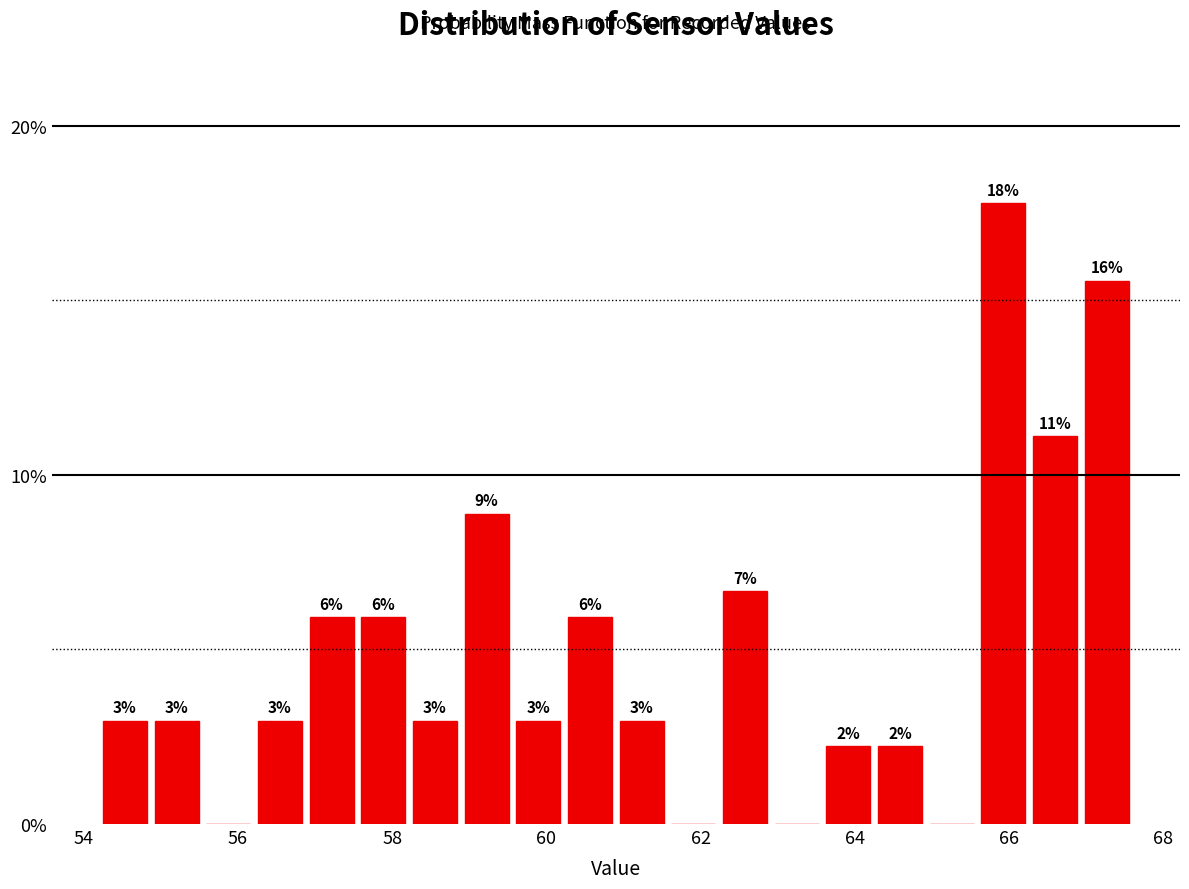

Read against the x-axis, roughly where is the centre of the tallest bar?

66.0